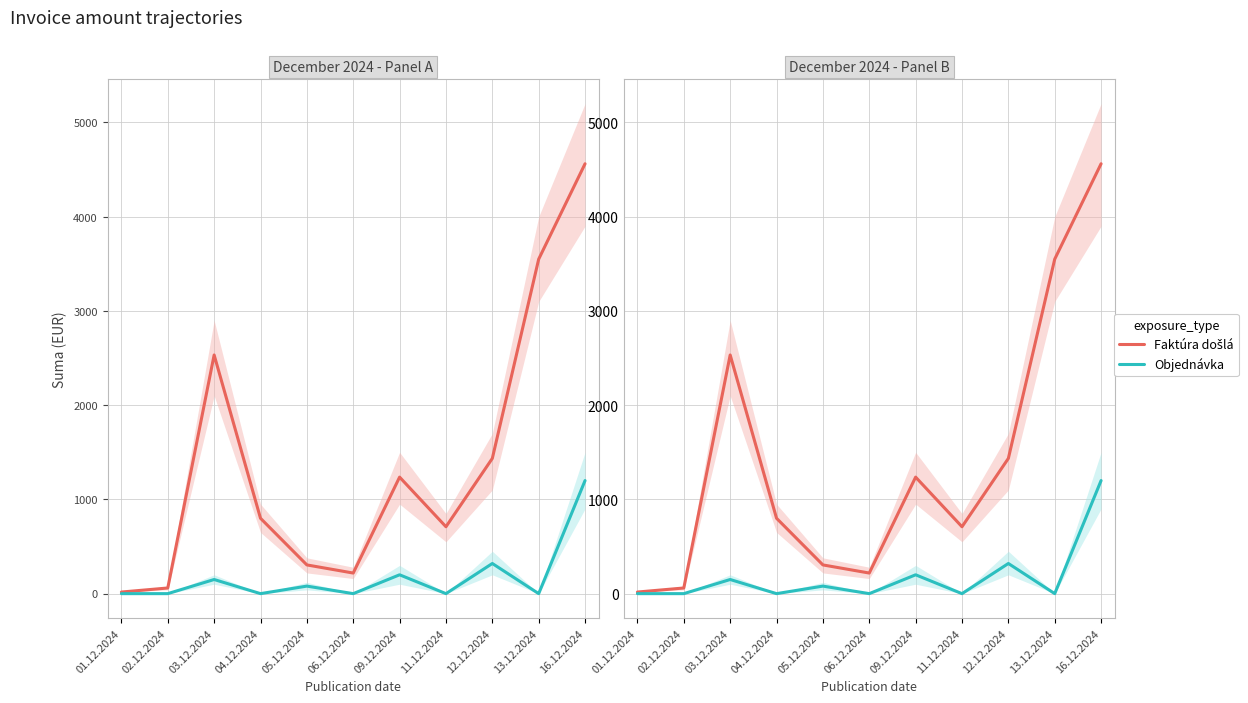

Where is the first local minimum for Objednávka?

04.12.2024